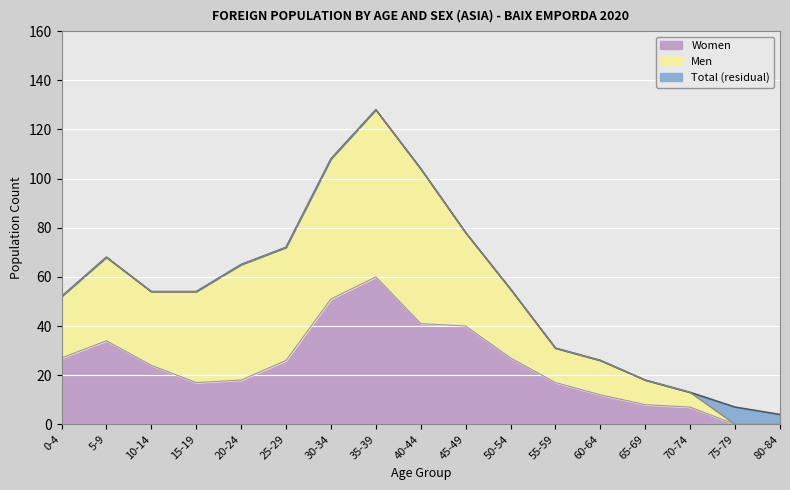

What are all the series names shown in the legend?

Women, Men, Total (residual)